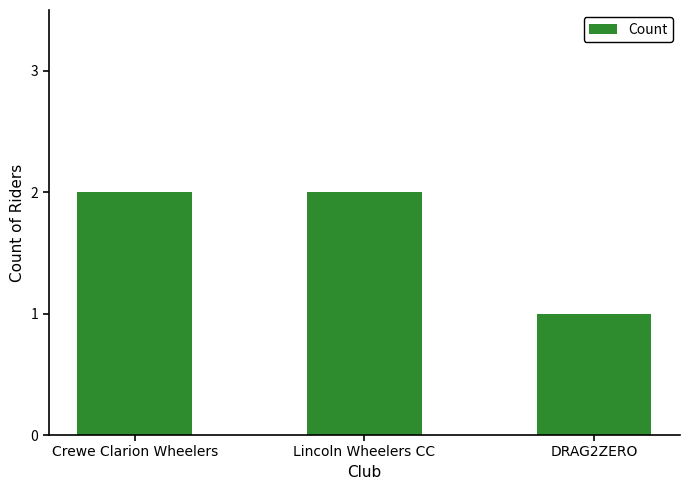

What is the change in value from Lincoln Wheelers CC to DRAG2ZERO?

-1